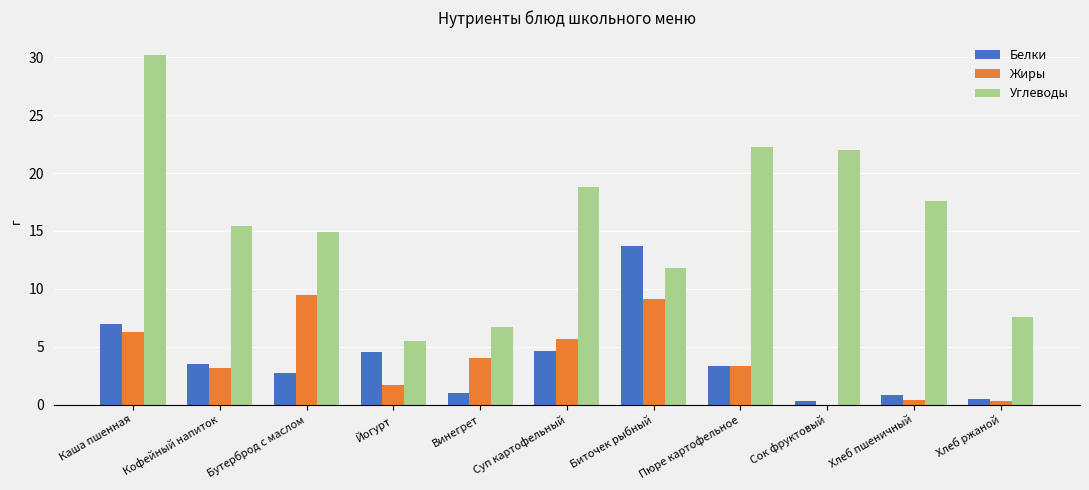

What is the total value across all series at Бутерброд с маслом?

27.1